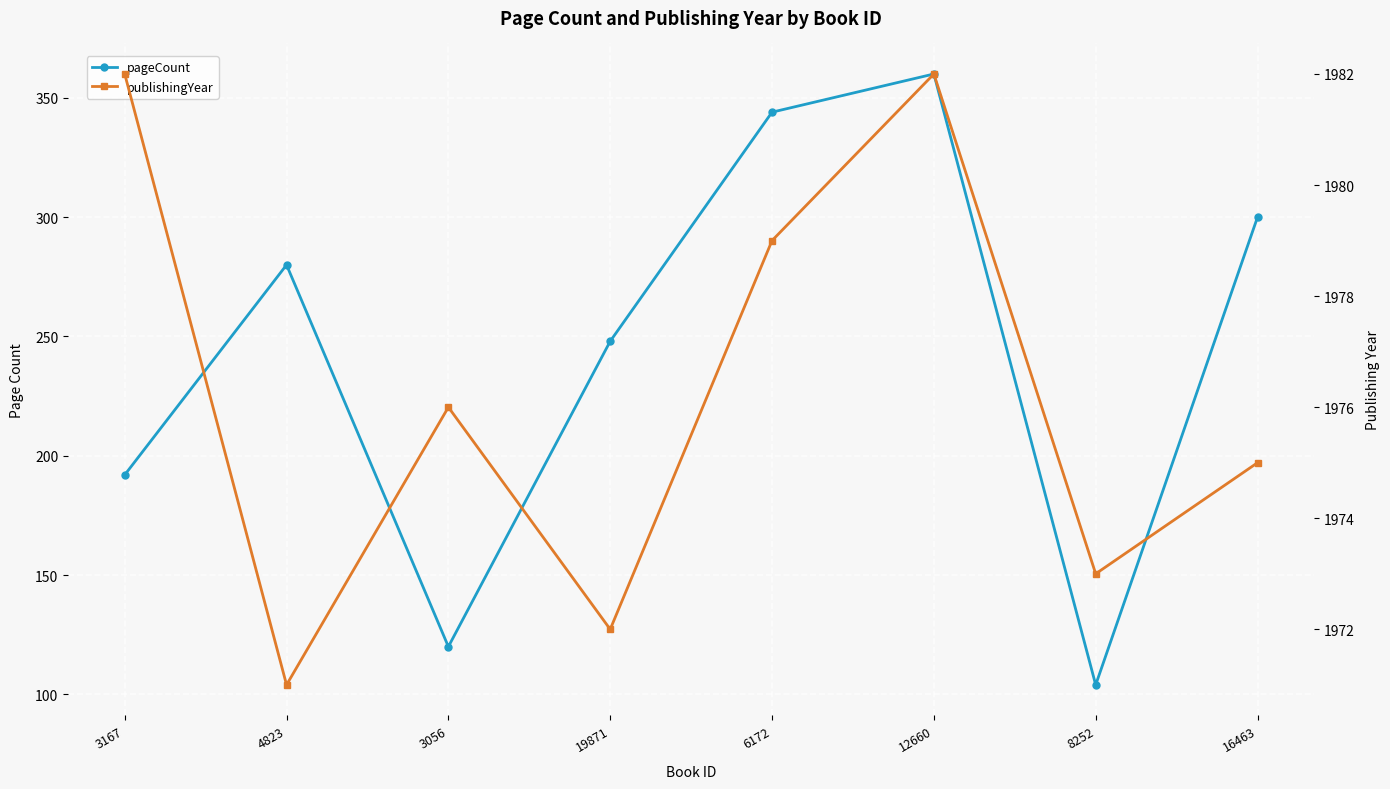

What is the lowest value of the pageCount series?

104